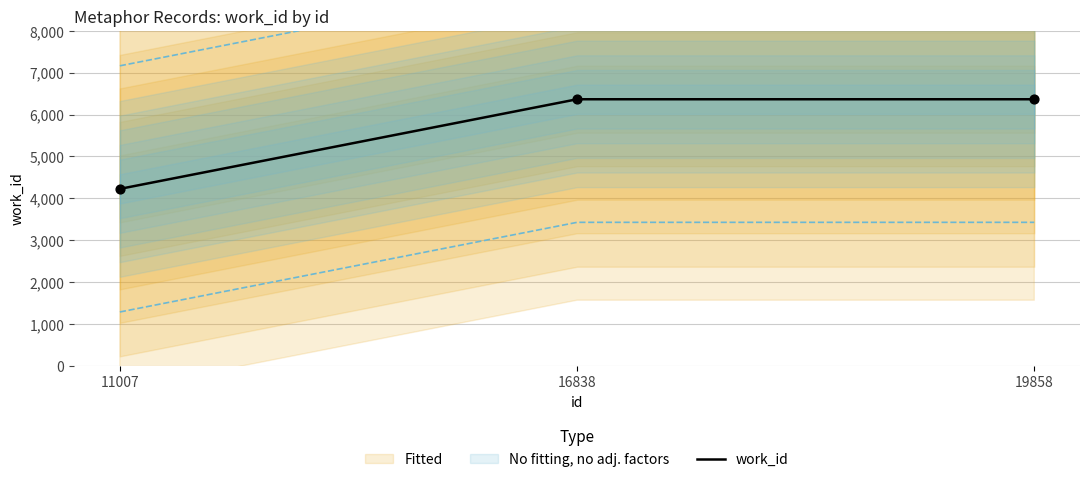

Approximately how many times larger is the value at 16838 compared to 19858?

1.0